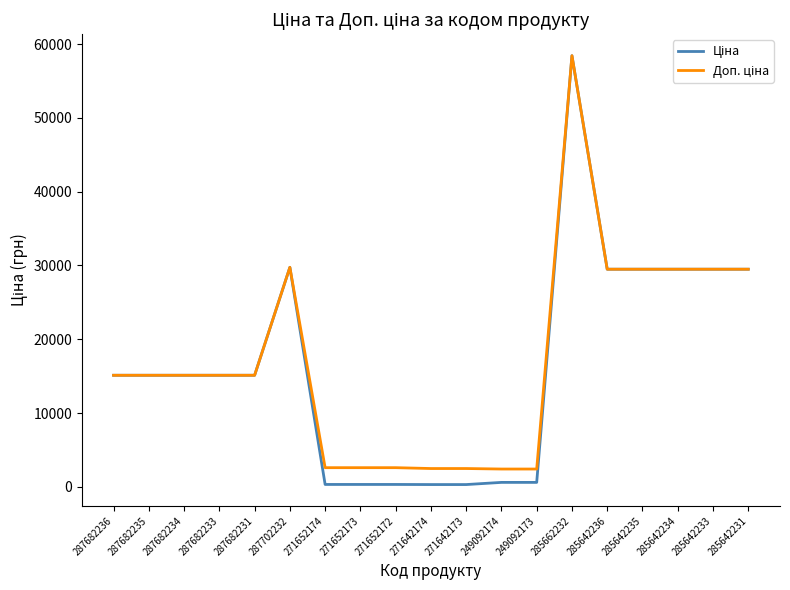

At which category is the sum across all series the highest?

285662232